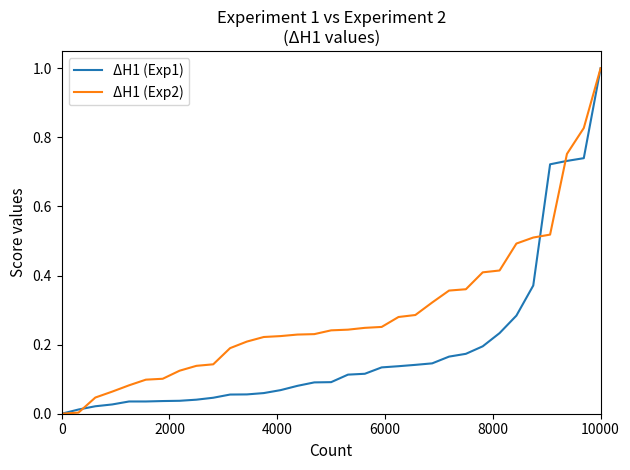

True or false: ΔH1 (Exp2) and ΔH1 (Exp1) cross at least once.

True